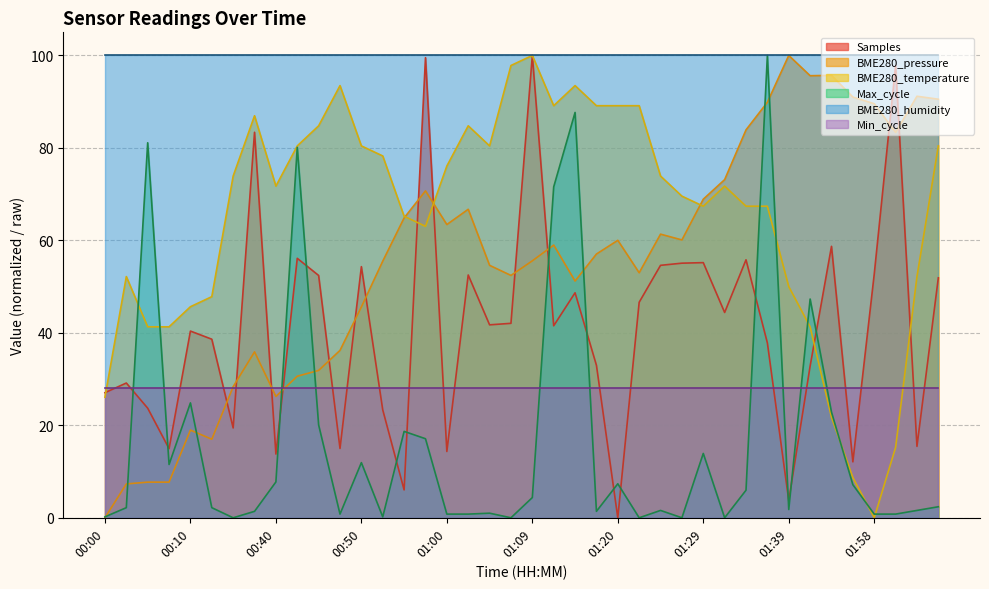

What is the label of the 36th point from the right?

00:10